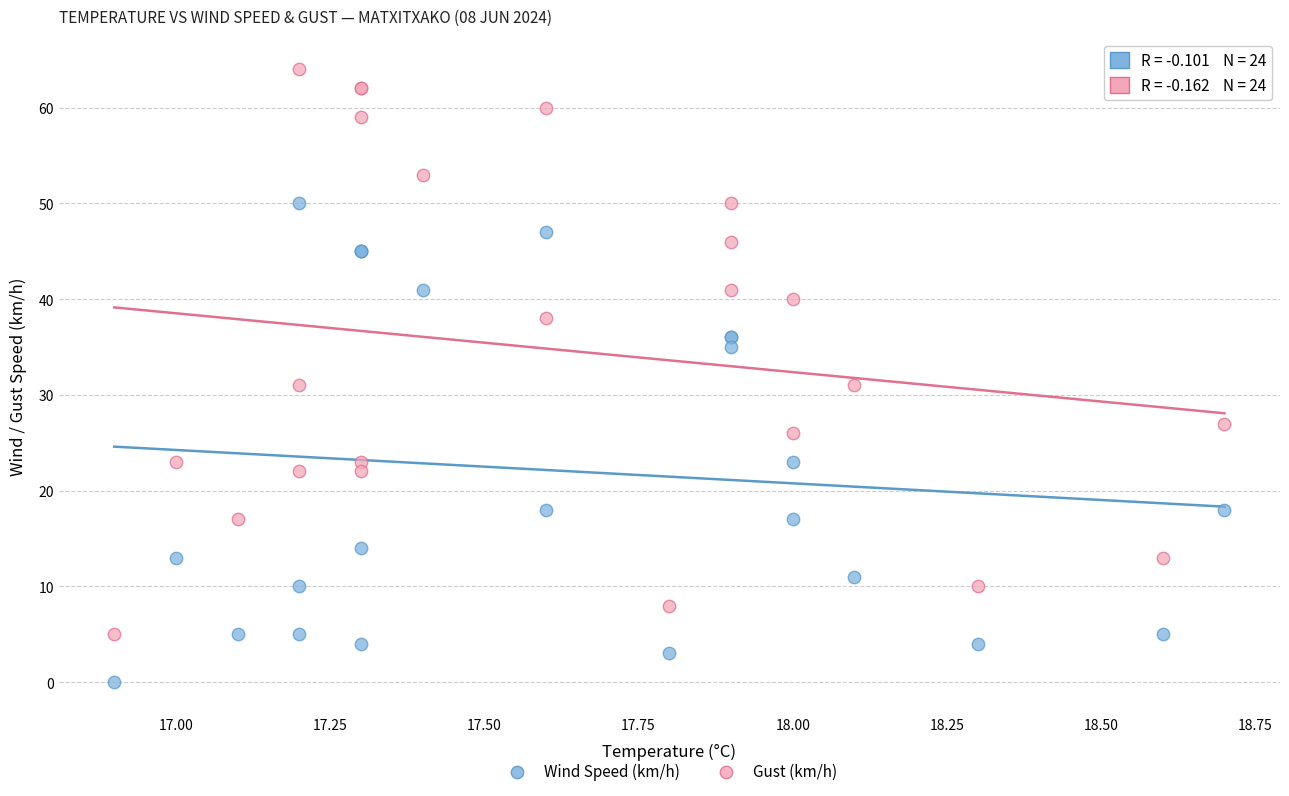

Which series has the largest Y range (max minus min)?

Gust (km/h)